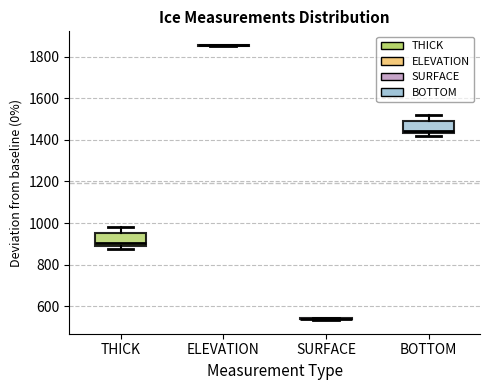

Reading left to right, transcribe this box plot: for each box, give where its median line is, the range the box spans, and where its two whiskers end, as read against the y-axis. The values are not printed on the chart, so give them approximately, as read against the axis.

THICK: median 900, box 880 to 960, whiskers 880 (just below the box's lower edge) to 980
ELEVATION: box collapsed to a line at 1860, whiskers 1840 to 1860
SURFACE: box collapsed to a line at 540, whiskers 540 to 540
BOTTOM: median 1440 (just above the box's lower edge), box 1440 to 1480, whiskers 1420 to 1520